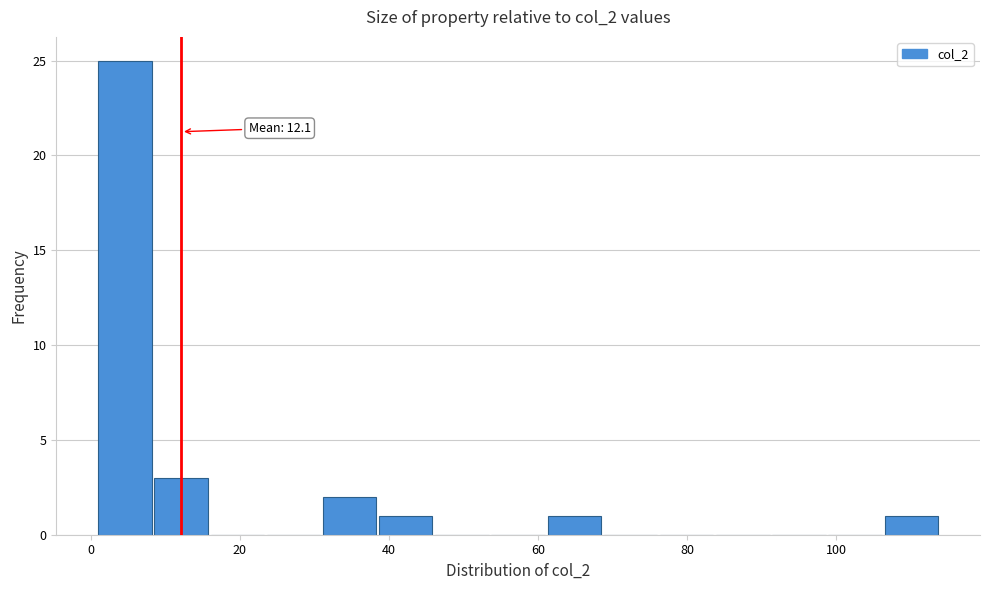

Around what value on the x-axis is the tallest bar? Give the approximate position of its centre, as read against the axis.

4